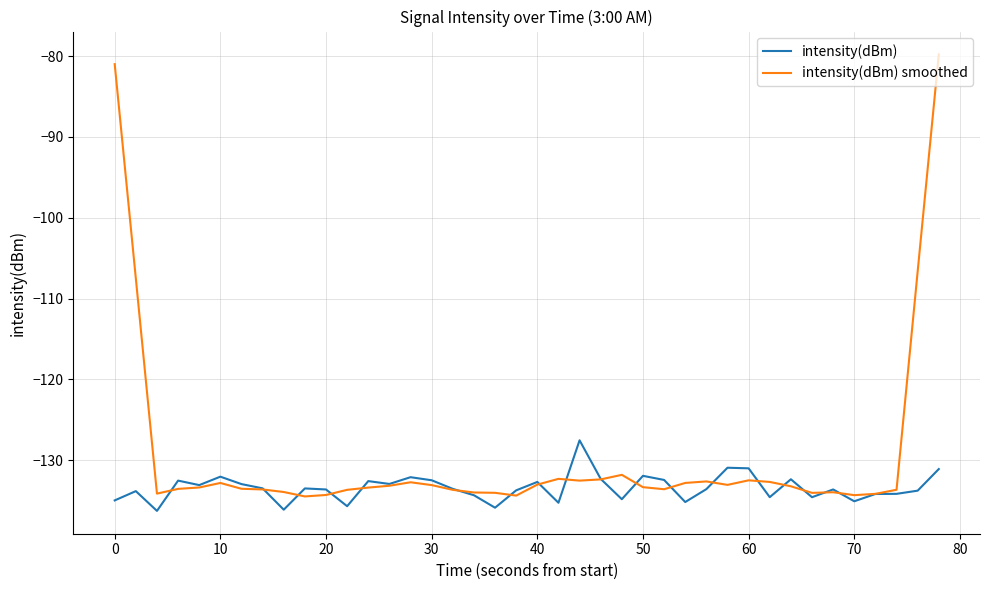

Which series has the largest total across all categories?

intensity(dBm) smoothed